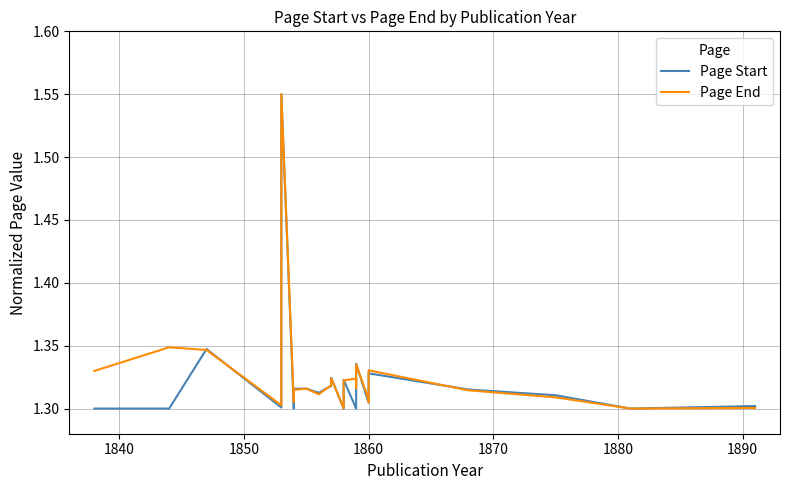

Which series changed the most between 1860 and 1870?

Page Start